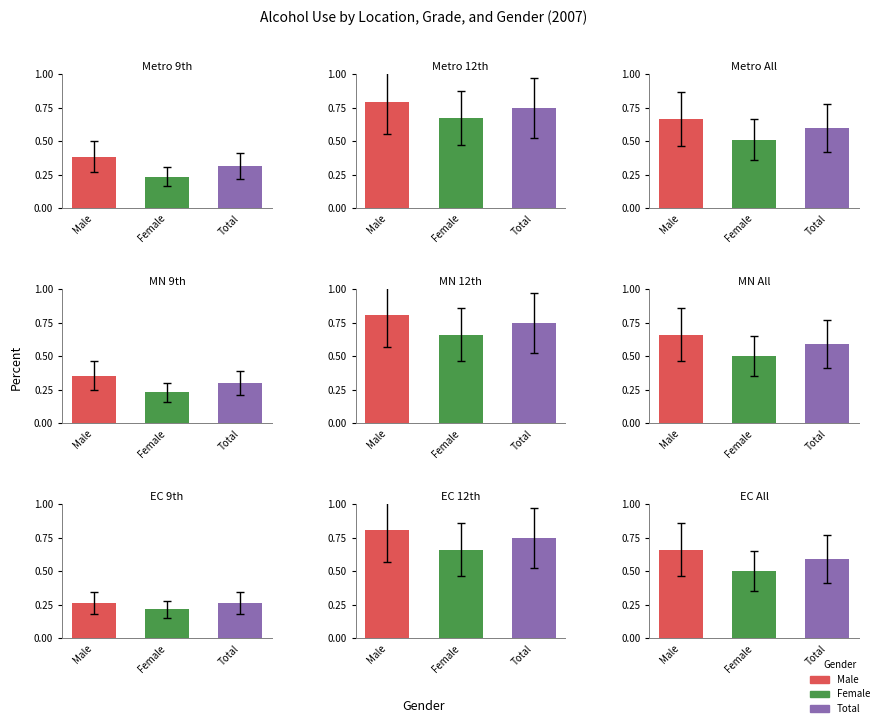

What are all the series names shown in the legend?

Male, Female, Total